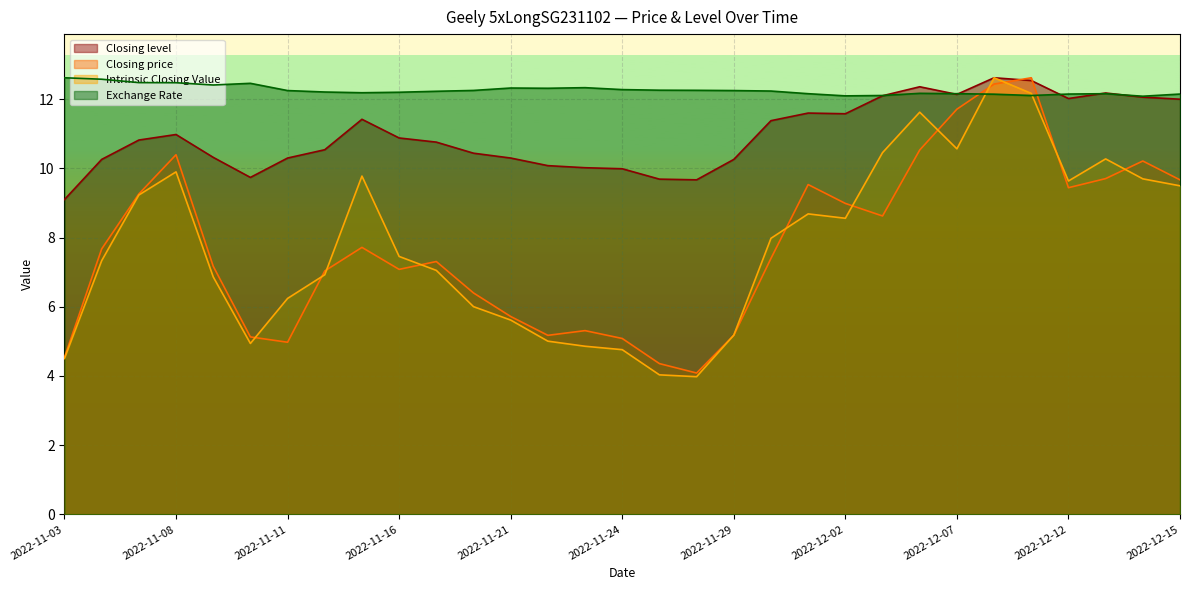

How many series are shown in this chart?

4